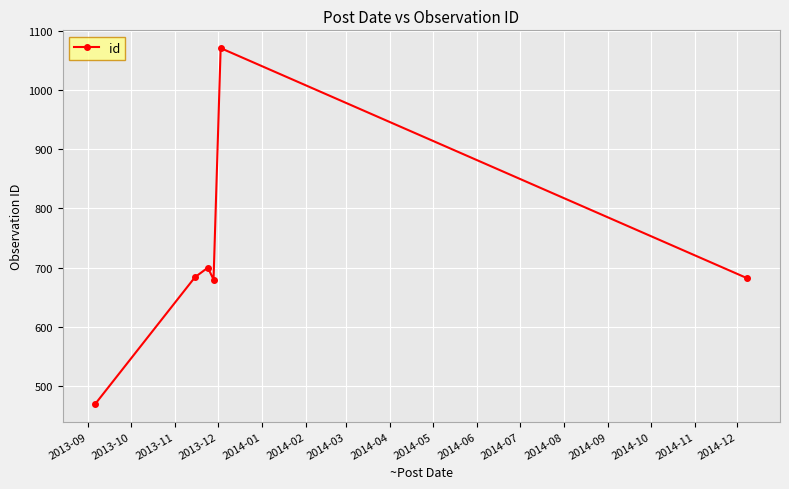

What is the value of the 4th point from the left?

680